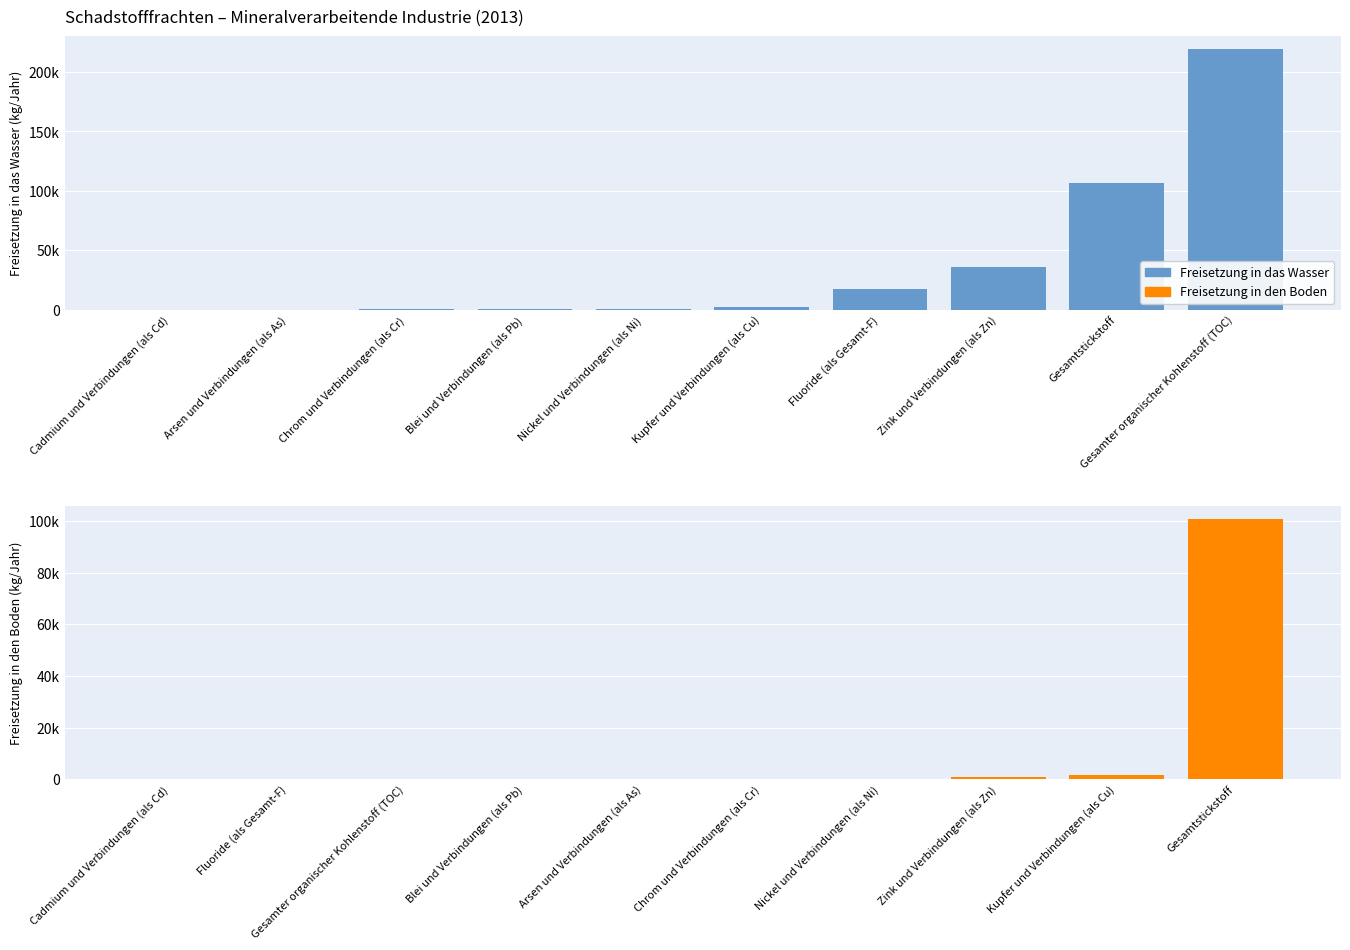

True or false: Freisetzung in den Boden has a value of 31 at Nickel und Verbindungen (als Ni).

False